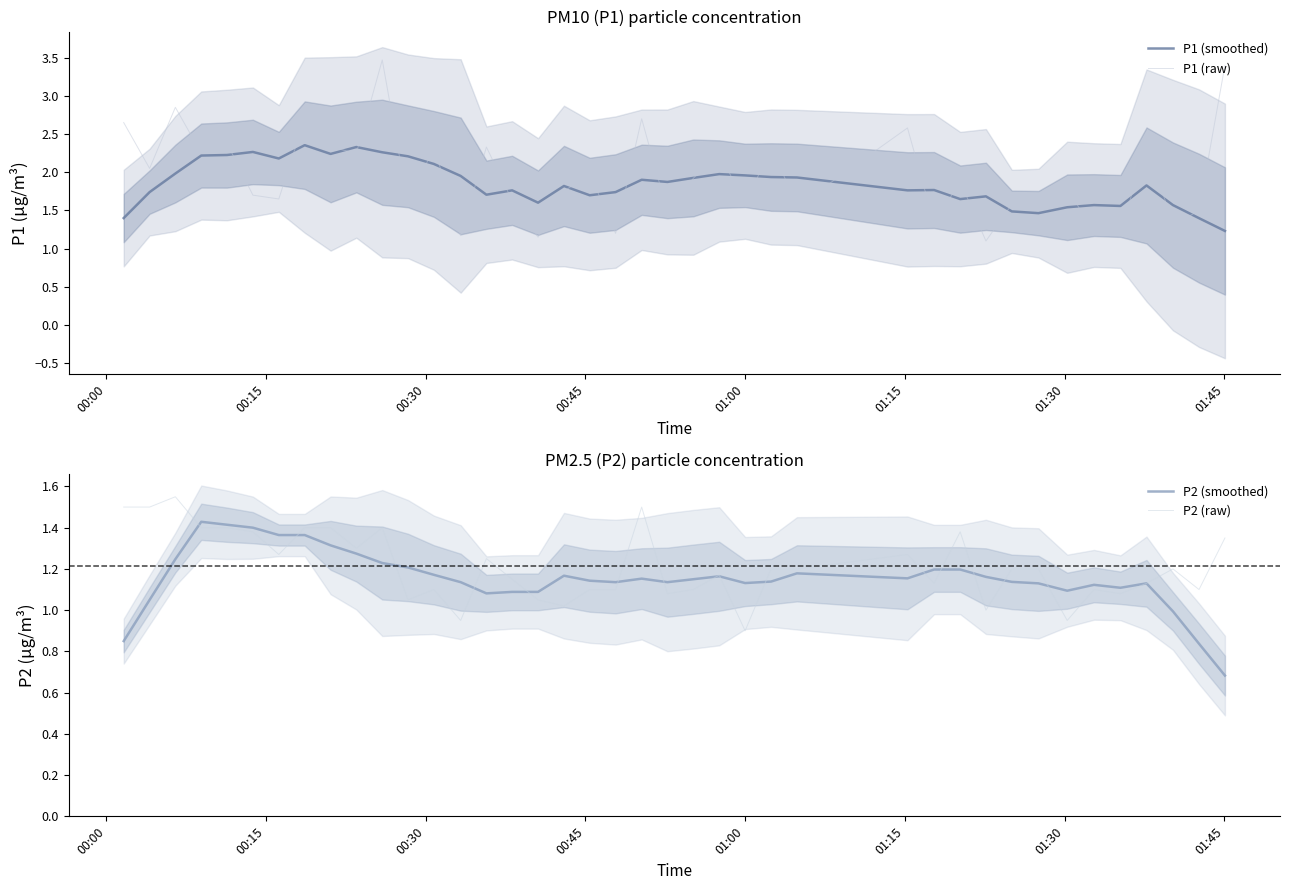

Reading left to right, what are all the values shown in this chart?

P1 (smoothed): 1.4	1.7	2.0	2.2	2.2	2.3	2.2	2.4	2.2	2.3	2.3	2.2	2.1	2.0	1.7	1.8	1.6	1.8	1.7	1.7	1.9	1.9	1.9	2.0	2.0	1.9	1.9	1.8	1.8	1.6	1.7	1.5	1.5	1.5	1.6	1.6	1.8	1.6	1.4	1.2
P1 (raw): 2.6	2.0	2.9	2.2	2.4	1.7	1.6	2.7	2.3	2.2	3.5	1.6	2.3	1.2	2.3	1.6	1.1	1.8	2.0	1.2	2.7	1.5	1.9	2.3	1.6	2.4	1.6	2.6	1.3	1.9	1.1	1.6	1.5	1.8	1.2	1.2	2.4	1.3	1.5	3.4
P2 (smoothed): 0.8	1.1	1.2	1.4	1.4	1.4	1.4	1.4	1.3	1.3	1.2	1.2	1.2	1.1	1.1	1.1	1.1	1.2	1.1	1.1	1.2	1.1	1.1	1.2	1.1	1.1	1.2	1.2	1.2	1.2	1.2	1.1	1.1	1.1	1.1	1.1	1.1	1.0	0.8	0.7
P2 (raw): 1.5	1.5	1.6	1.4	1.4	1.4	1.3	1.4	1.4	1.3	1.4	1.1	1.1	0.9	1.2	1.1	1.1	1.0	1.1	1.1	1.5	1.1	1.1	1.2	0.9	1.2	1.2	1.3	1.1	1.4	1.0	1.2	1.2	0.9	1.1	1.1	1.1	1.2	1.1	1.4